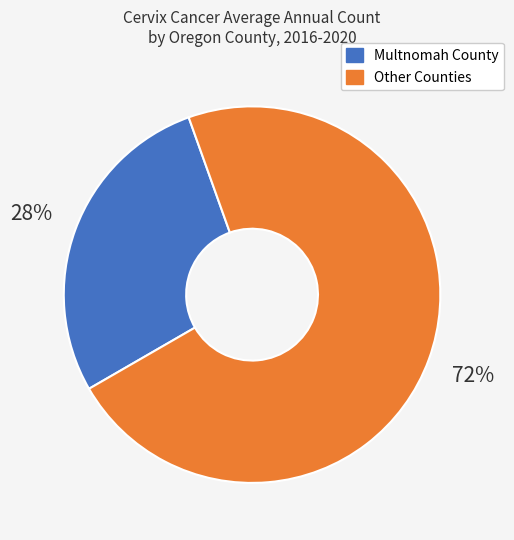

To the nearest percent, what is the average slice percentage?

50%